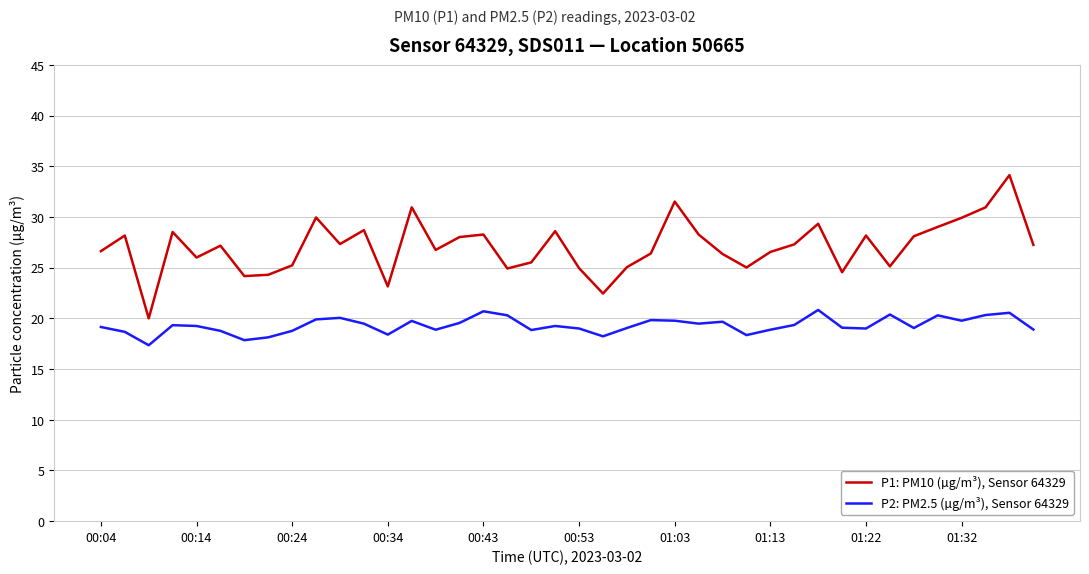

True or false: P1: PM10 (µg/m³), Sensor 64329 has more than 1 interior local peaks.

True